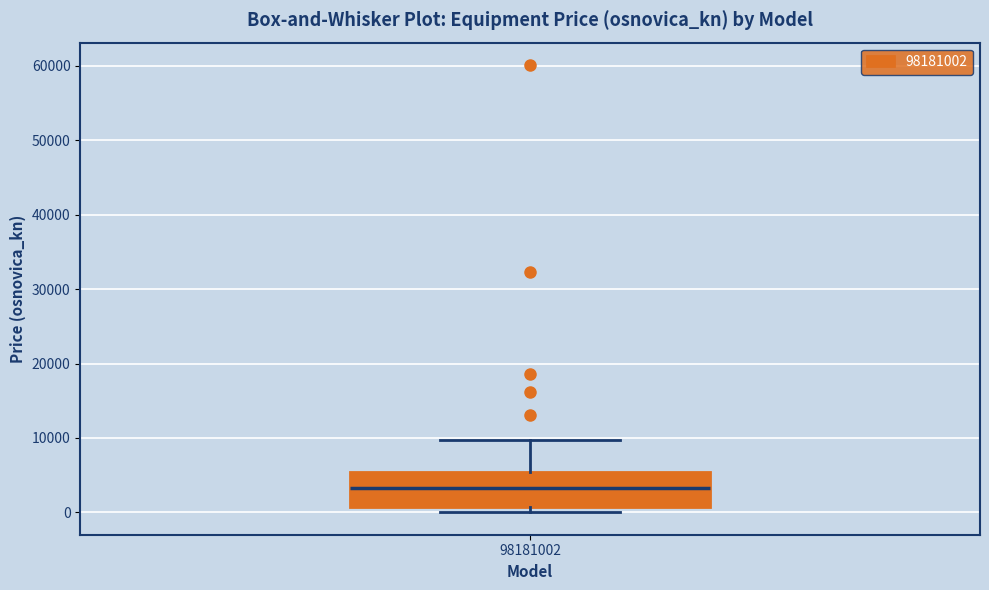

Read this box plot against the y-axis: the position of the median line, the range covered by the box, and the ends of both whiskers. The values are not printed on the chart, so give them approximately, as read against the axis.

median 3000, box 1000 to 5000, whiskers 0 to 10000